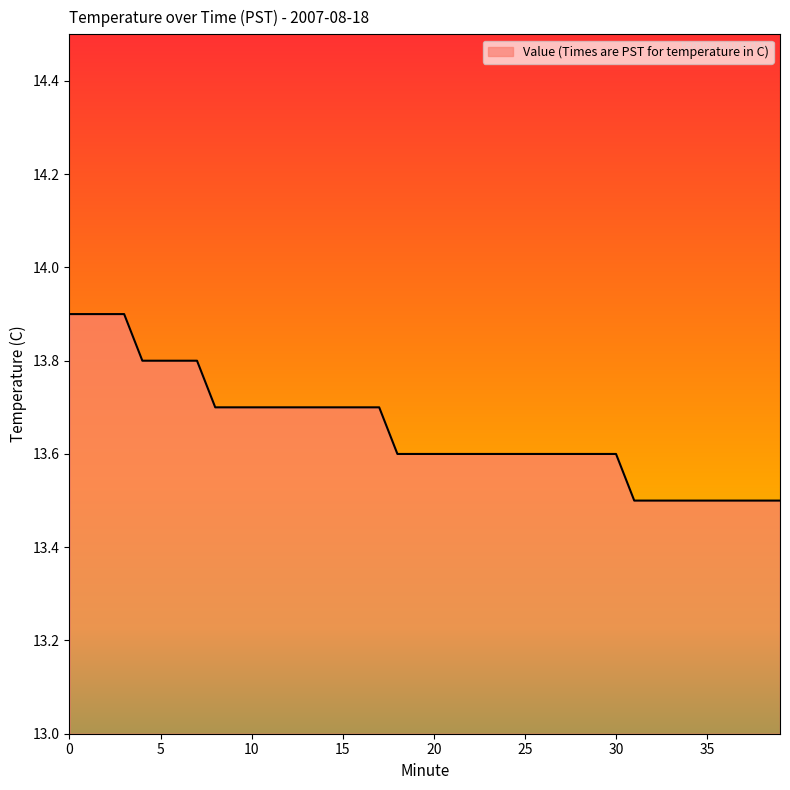

What is the greatest value displayed?

13.9